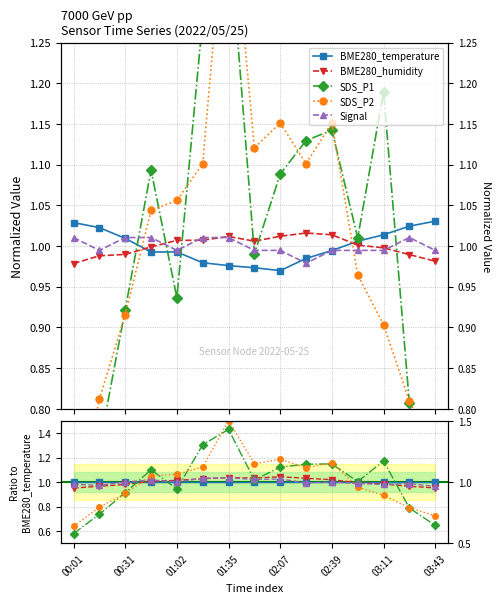

Which category has the lowest value in the SDS_P1 series?

00:01